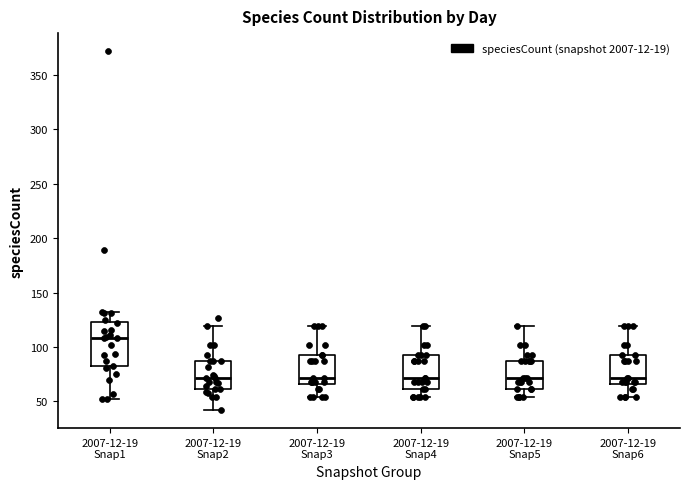

Where does the lower whisker of the box for 2007-12-19 Snap6 end on the y-axis? The values are not printed on the chart, so give them approximately, as read against the axis.

55